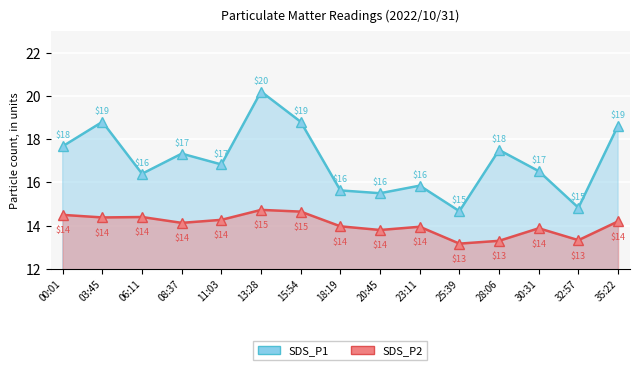

How many data points does each series have?

15